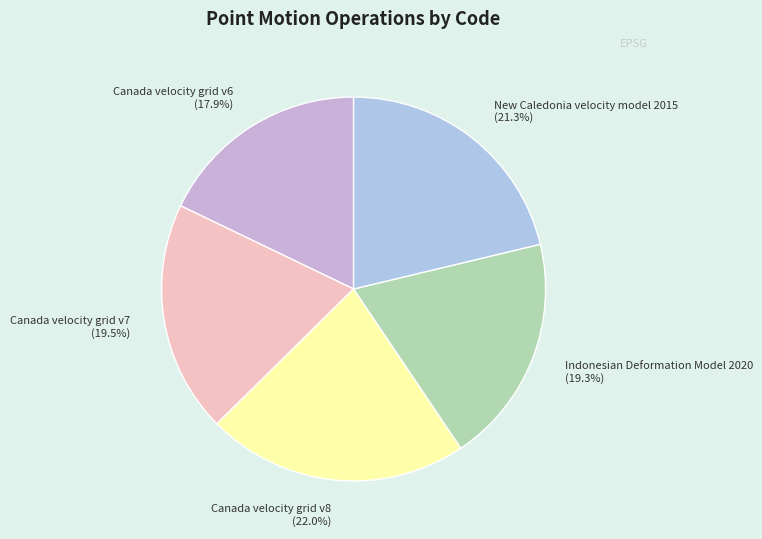

How much of the chart is everything except Canada velocity grid v6?

82.1%